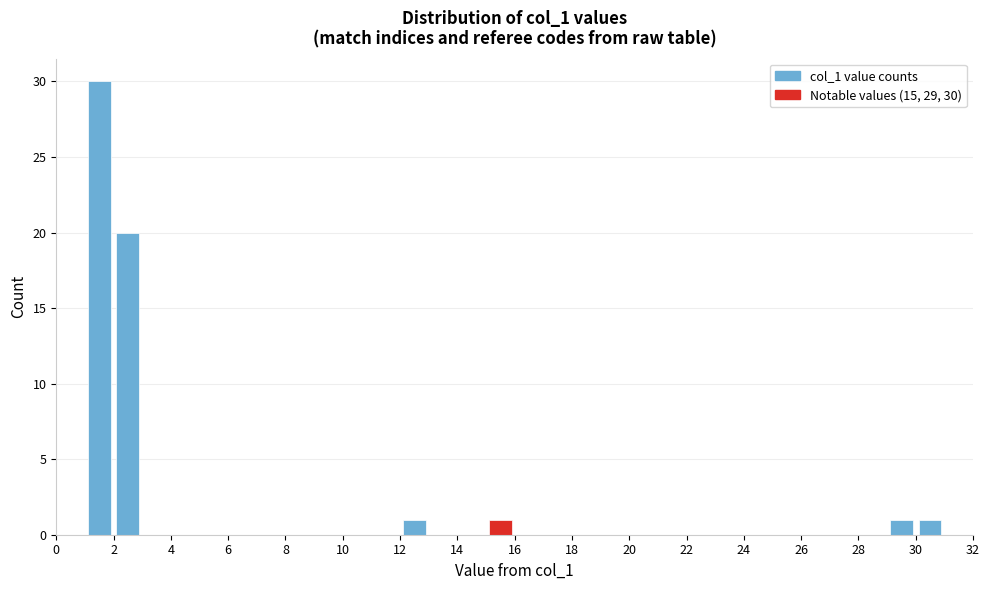

Which range on the x-axis has the tallest bar?

1 to 2